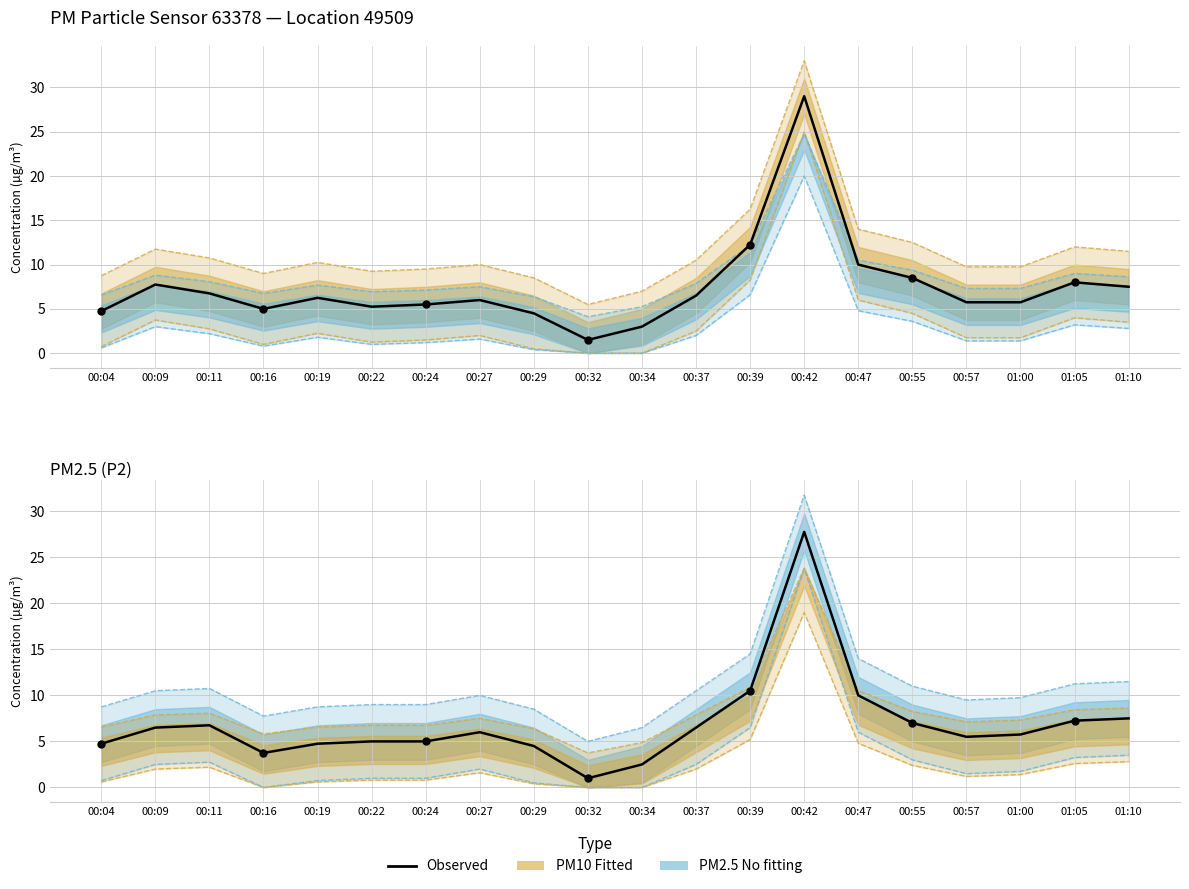

Which series has the largest Y range (max minus min)?

P1